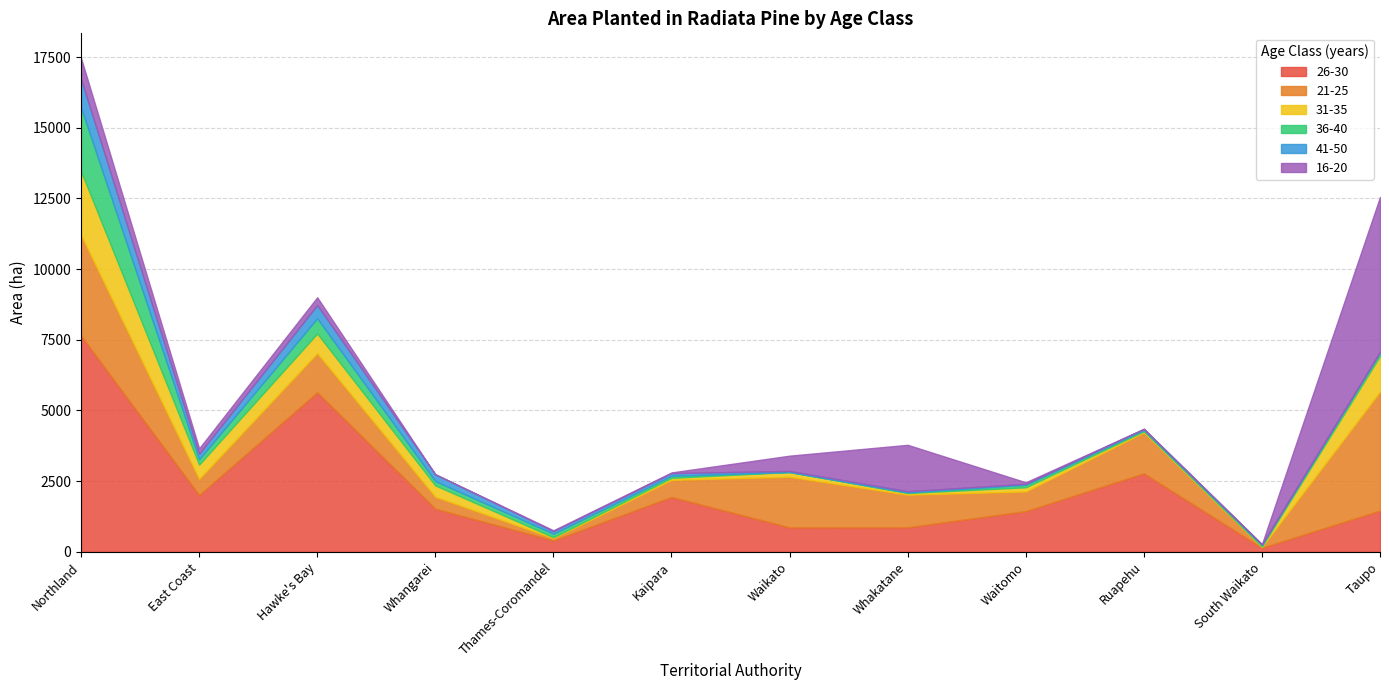

After their last crossing, which series has the higher values: 16-20 or 21-25?

16-20